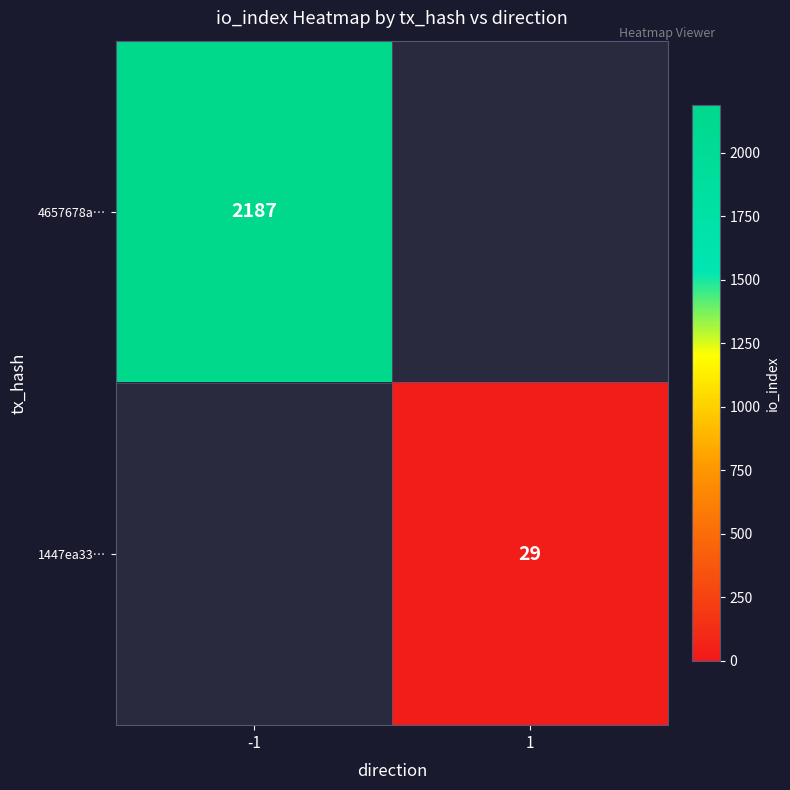

At which category is the sum across all series the highest?

-1